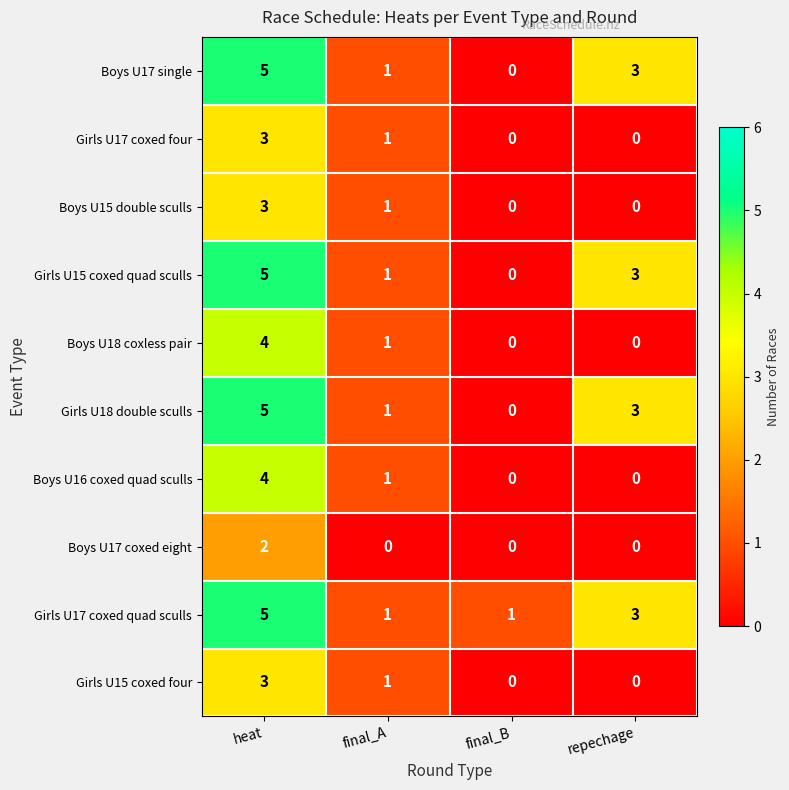

How many data points does each series have?

4